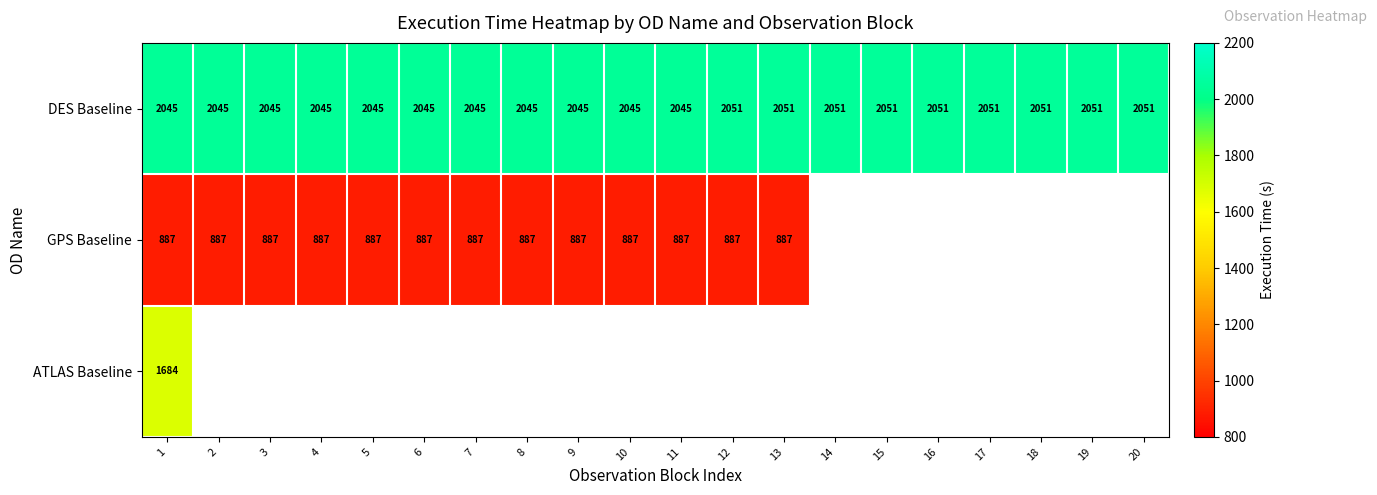

What is the difference between the highest and lowest values at 5?

1158.0